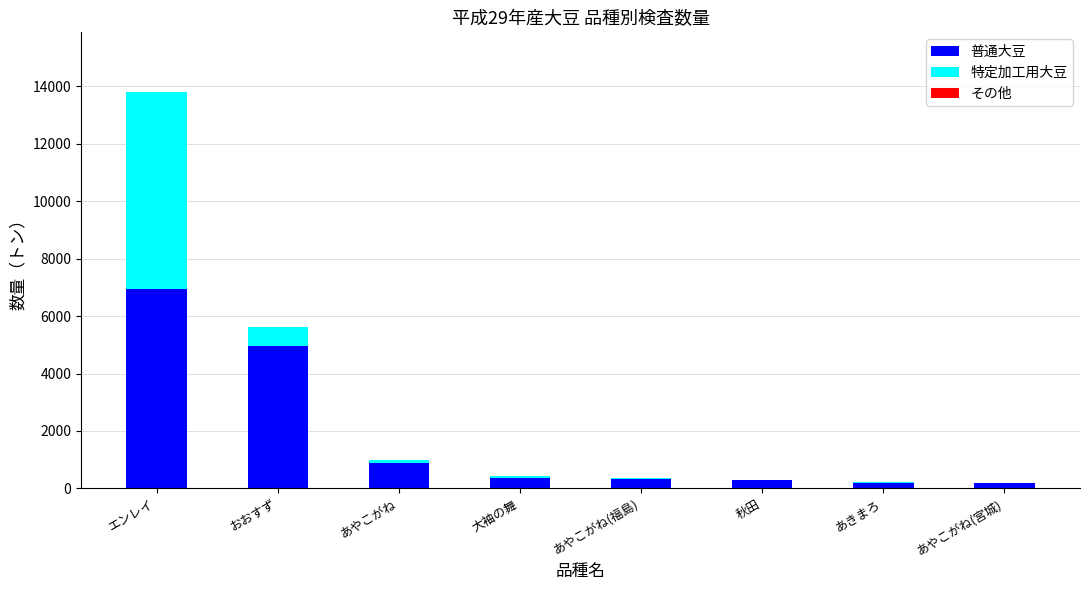

The 普通大豆 series shows 1985.6 at エンレイ. True or false?

False